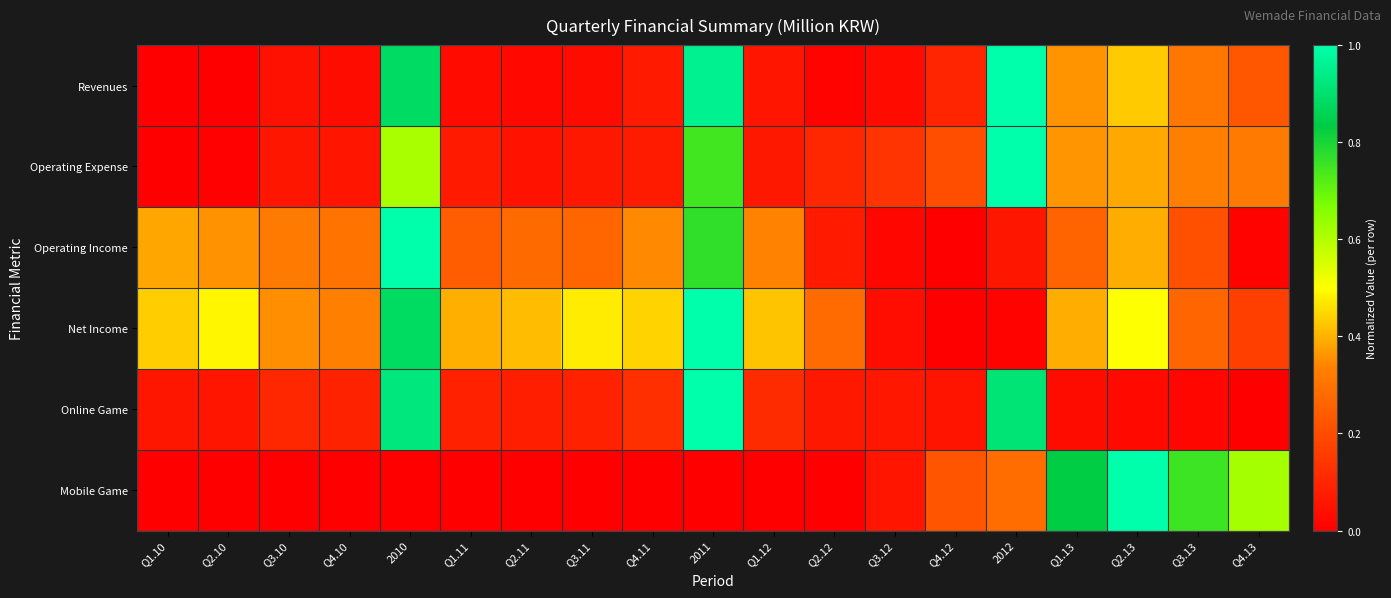

What is the difference between the highest and lowest values at Q4.12?

0.2